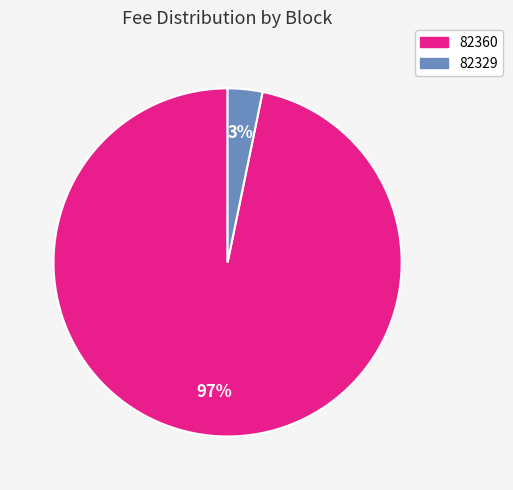

Which has a higher value, 82329 or 82360?

82360